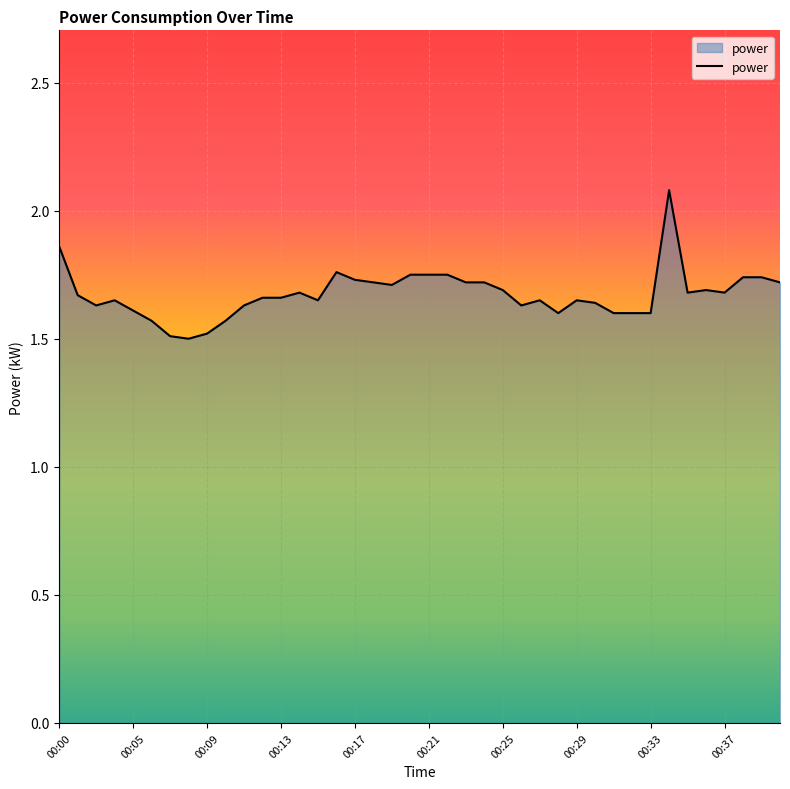

What is the maximum value shown in the chart?

2.1